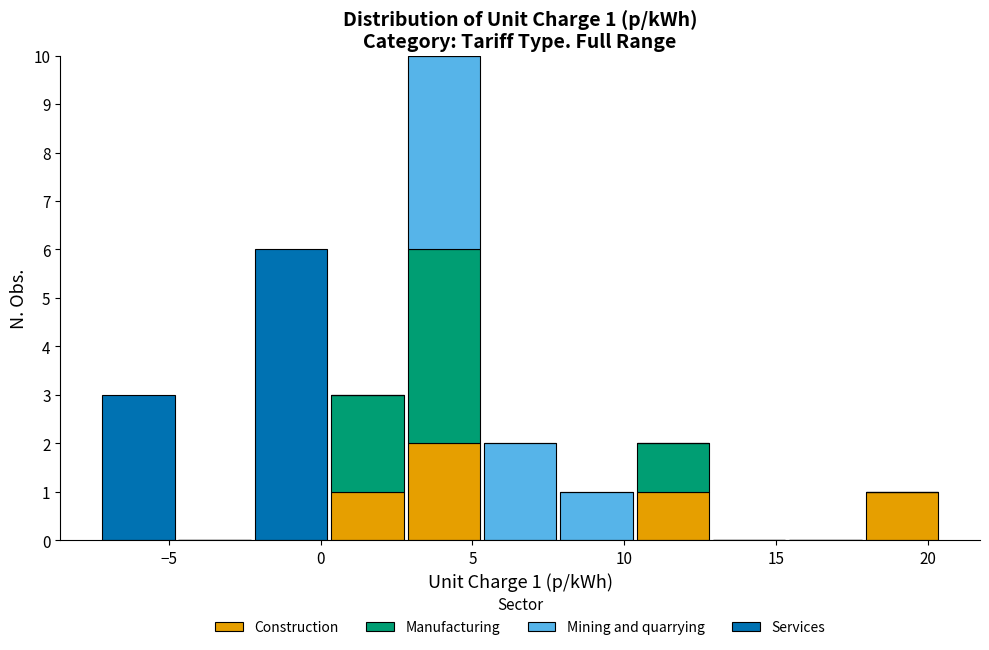

Which range on the x-axis has the tallest stacked bar (by total height)?

3.0 to 5.5